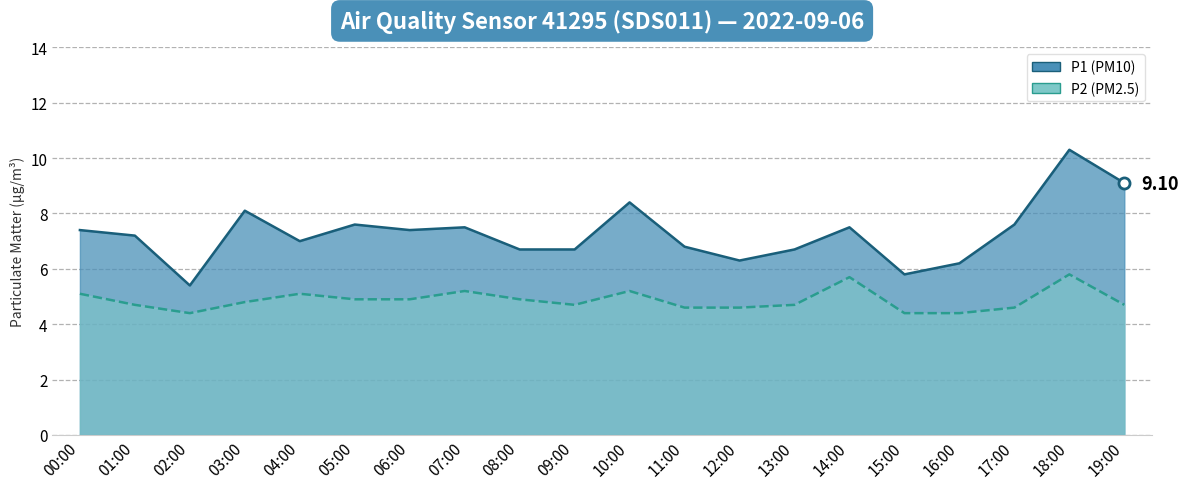

At which category is the sum across all series the highest?

18:00